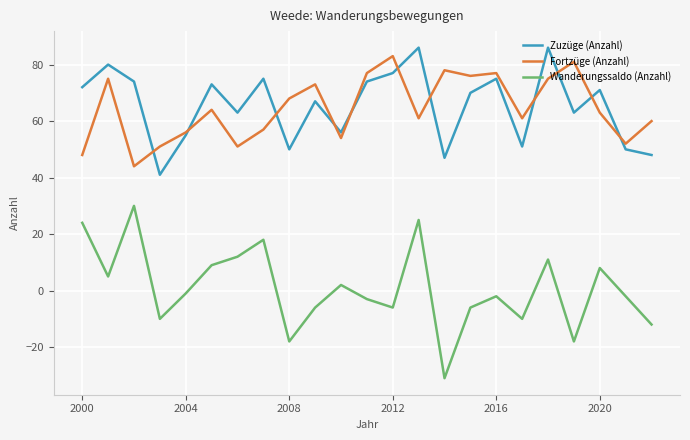

What is the sum of all Wanderungssaldo (Anzahl) values?

19